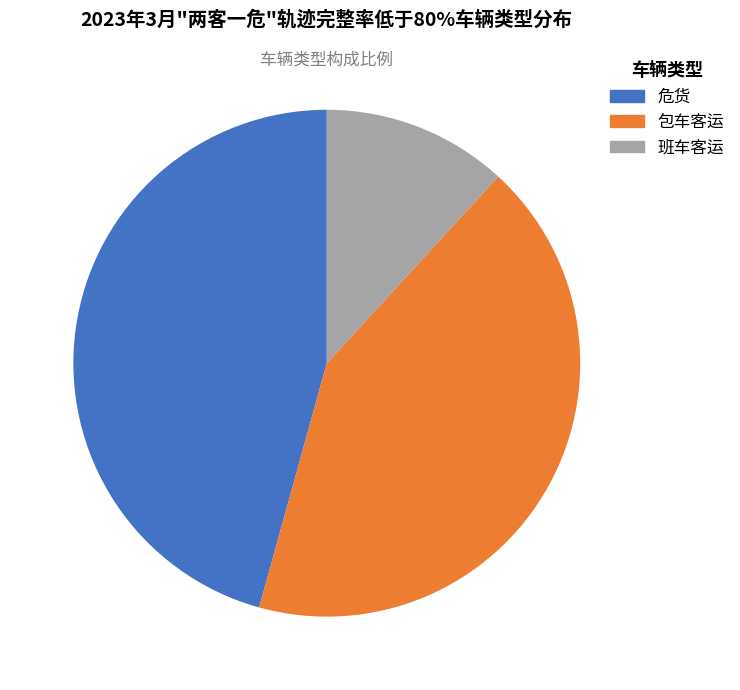

Does 包车客运 represent more than half of the total?

No